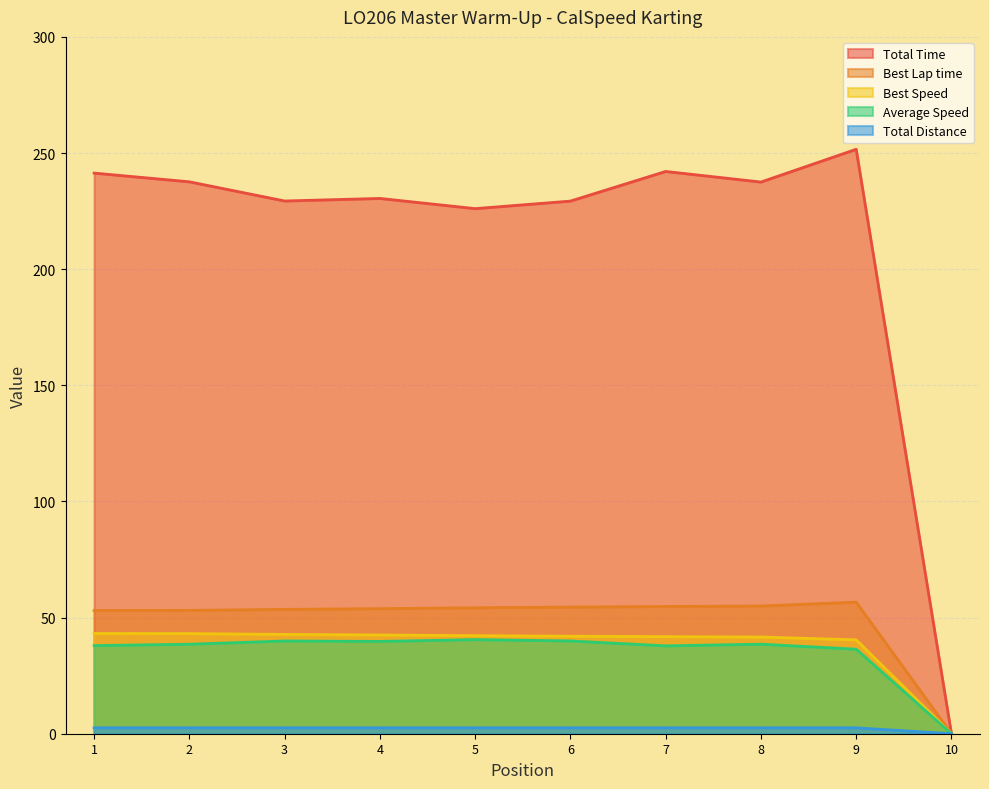

The value of Best Speed at 7 is 57.7. True or false?

False